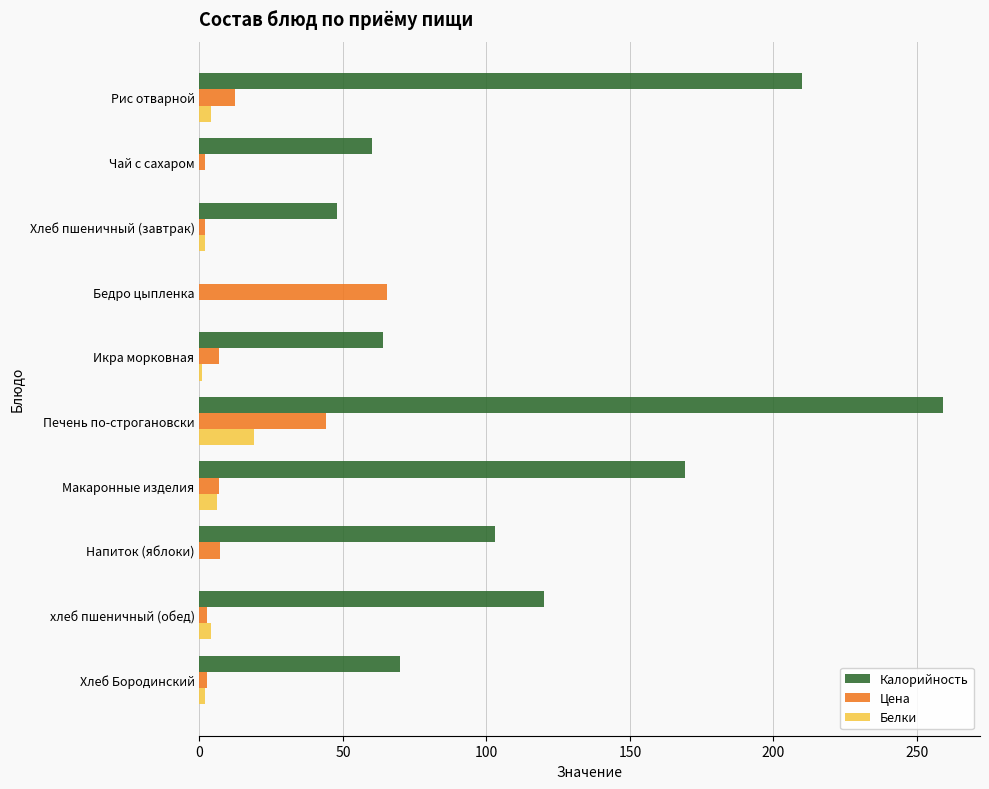

What is the sum of all Цена values?

151.1